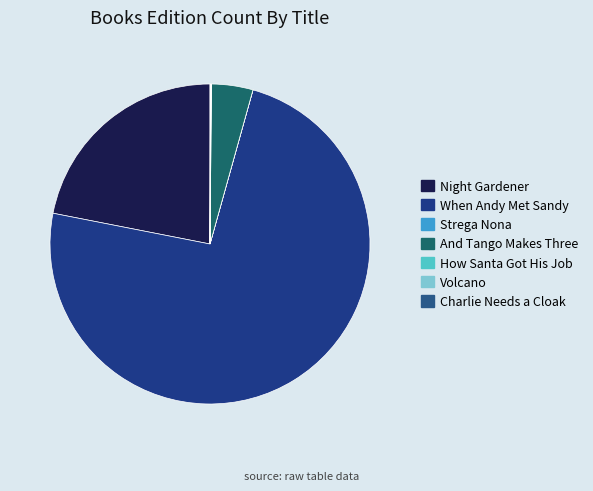

Do And Tango Makes Three and Strega Nona together represent more than half of the pie?

No